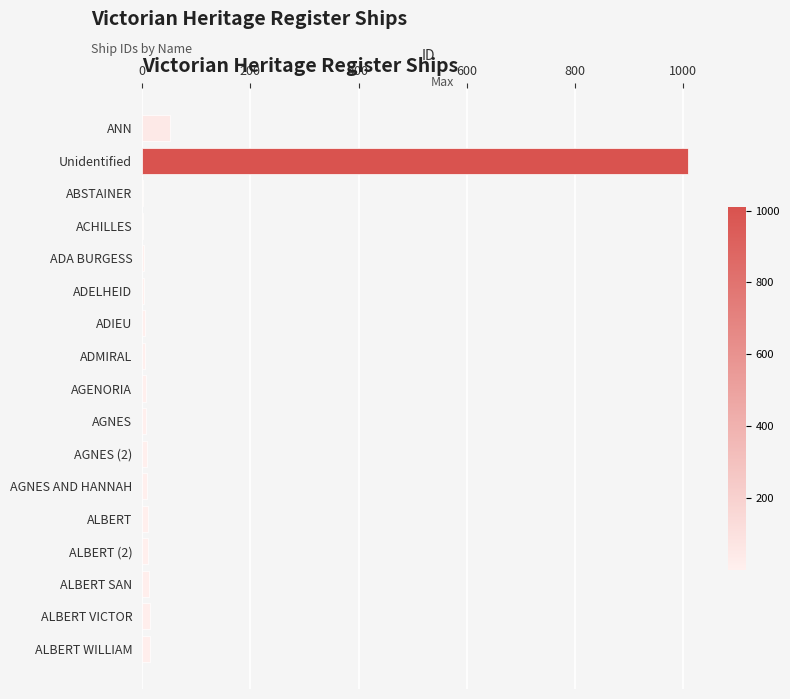

How many series are shown in this chart?

1